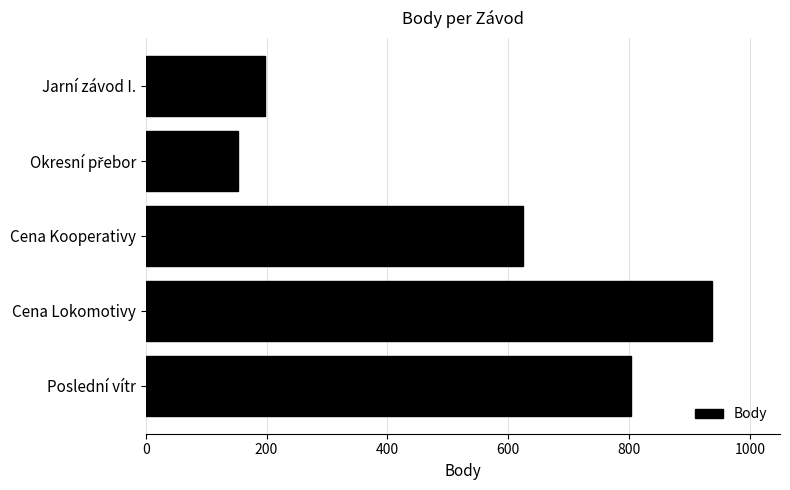

Read the value at Cena Lokomotivy, to the nearest 50.

950